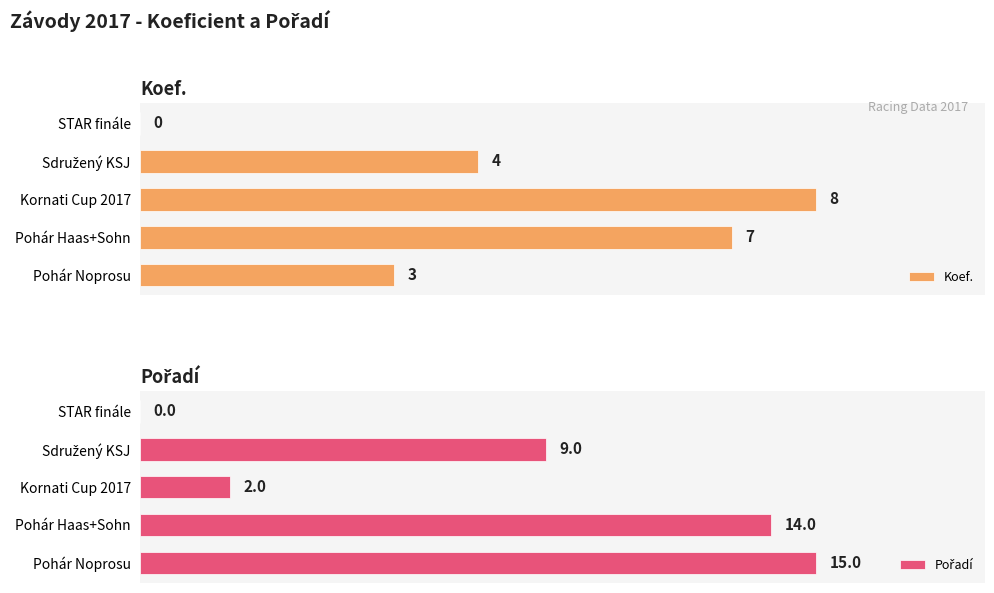

How many bars are there in each group?

2